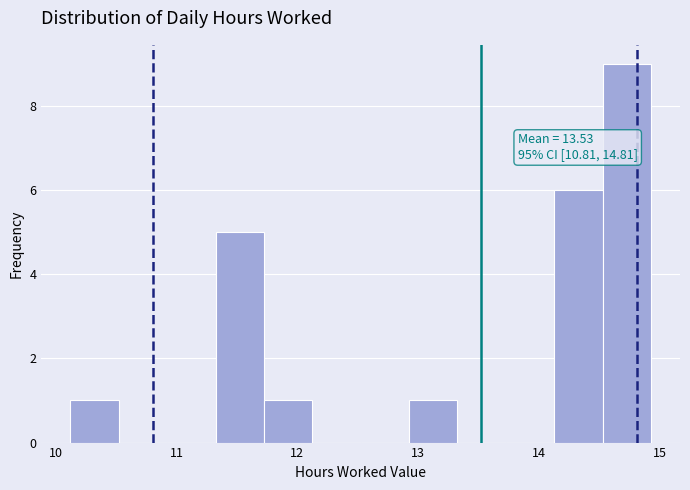

Which range on the x-axis has the tallest bar?

14.5 to 14.9